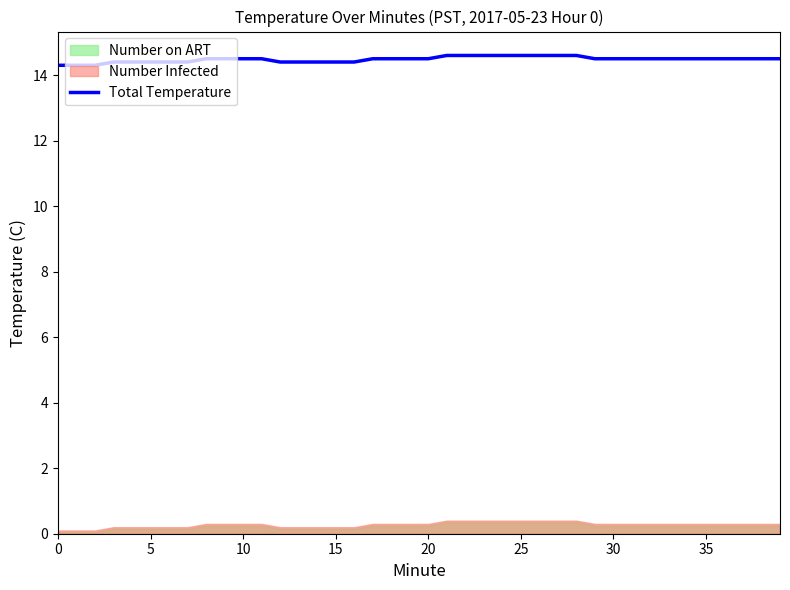

What is the maximum value for Total Temperature?

14.6